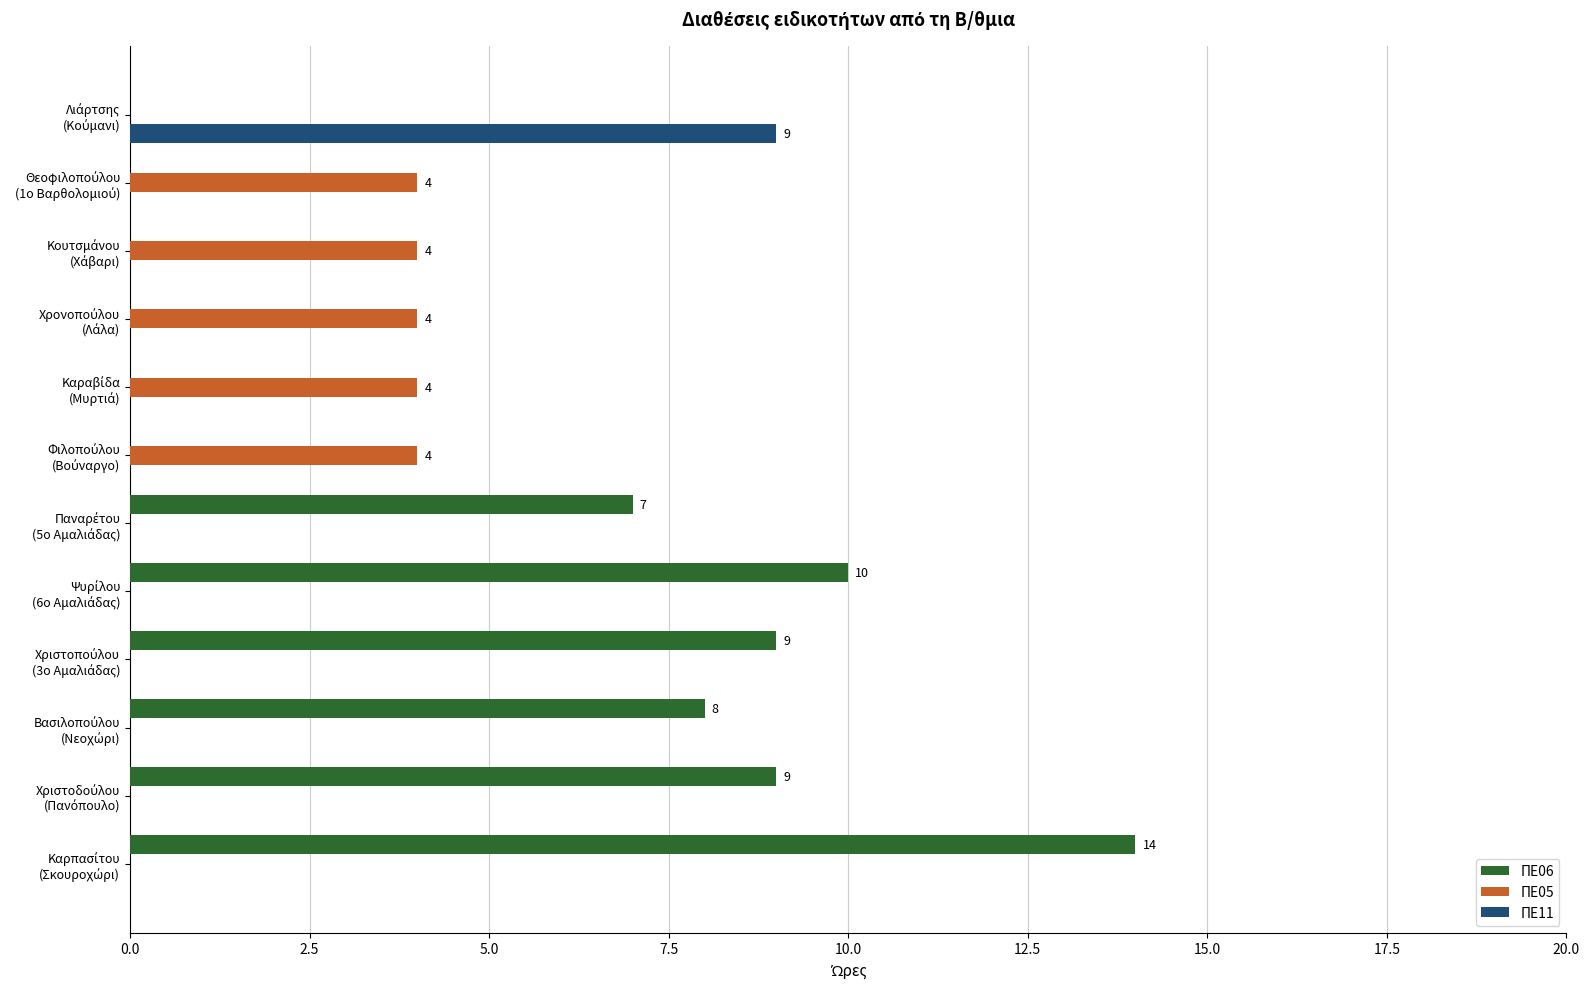

Which series has the largest total across all categories?

ΠΕ06